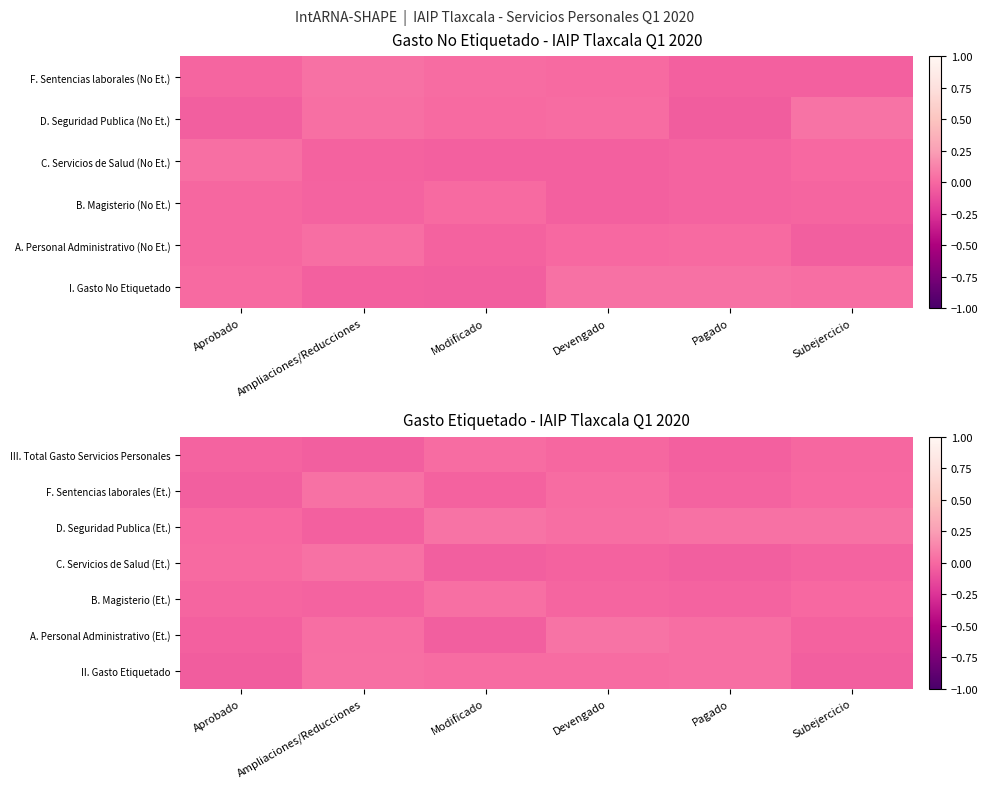

What is the difference between the second highest and minimum values in the F. Sentencias laborales (Et.) series?

0.1